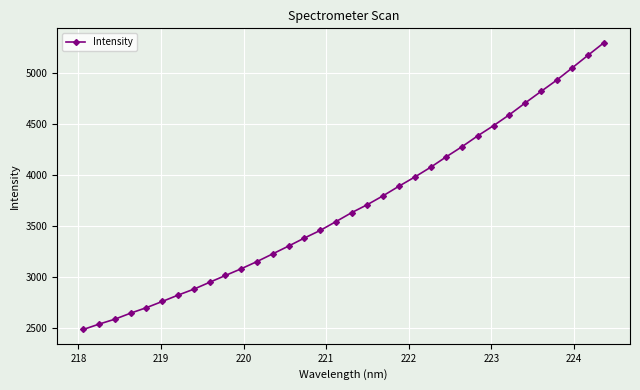

What is the greatest value displayed?

5294.8